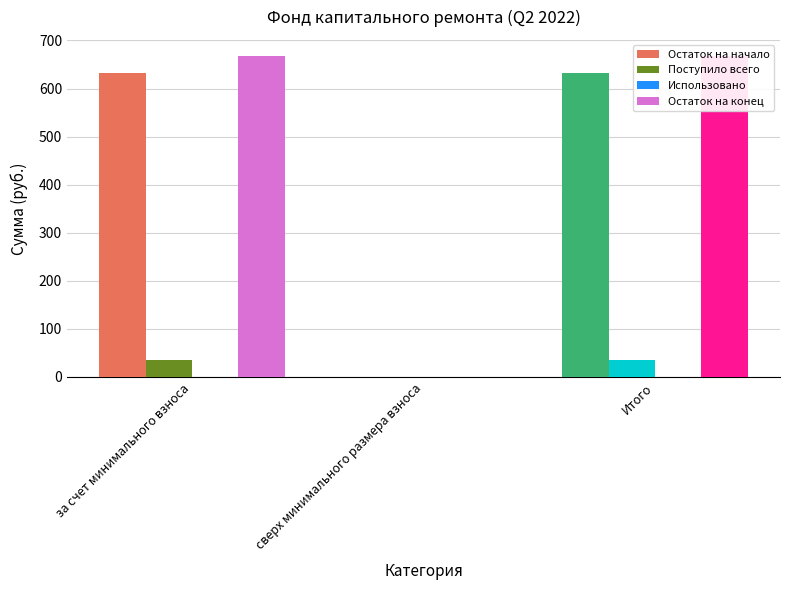

Reading left to right, list all the values displayed in this chart.

Остаток на начало: за счет минимального взноса=632.5	сверх минимального размера взноса=0.0	Итого=632.5
Поступило всего: за счет минимального взноса=35.4	сверх минимального размера взноса=0.0	Итого=35.4
Использовано: за счет минимального взноса=0.0	сверх минимального размера взноса=0.0	Итого=0.0
Остаток на конец: за счет минимального взноса=667.8	сверх минимального размера взноса=0.0	Итого=667.8